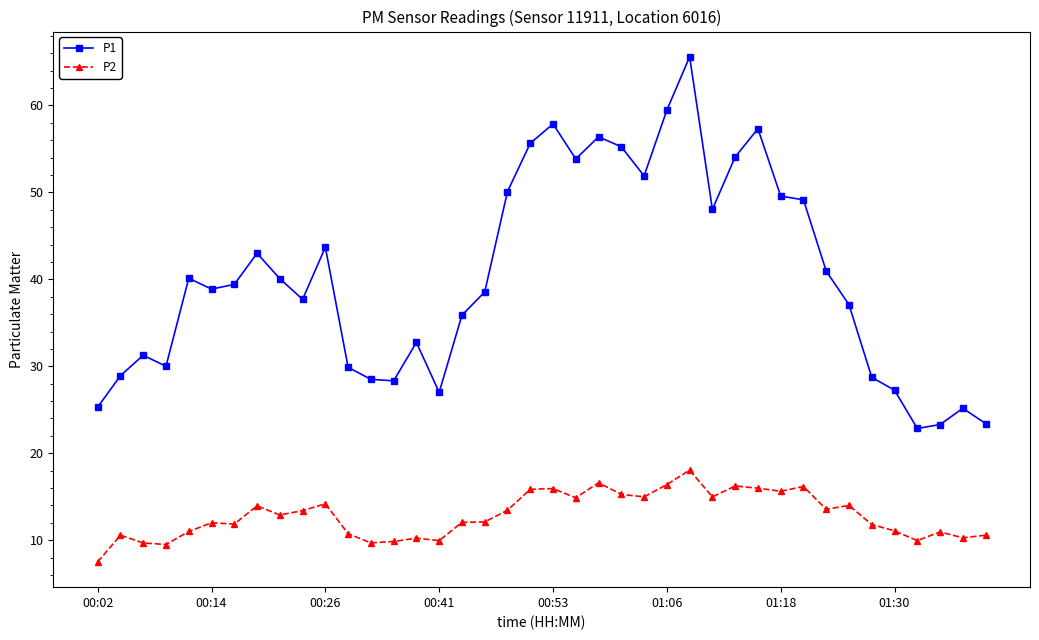

Count the number of data series in this chart.

2